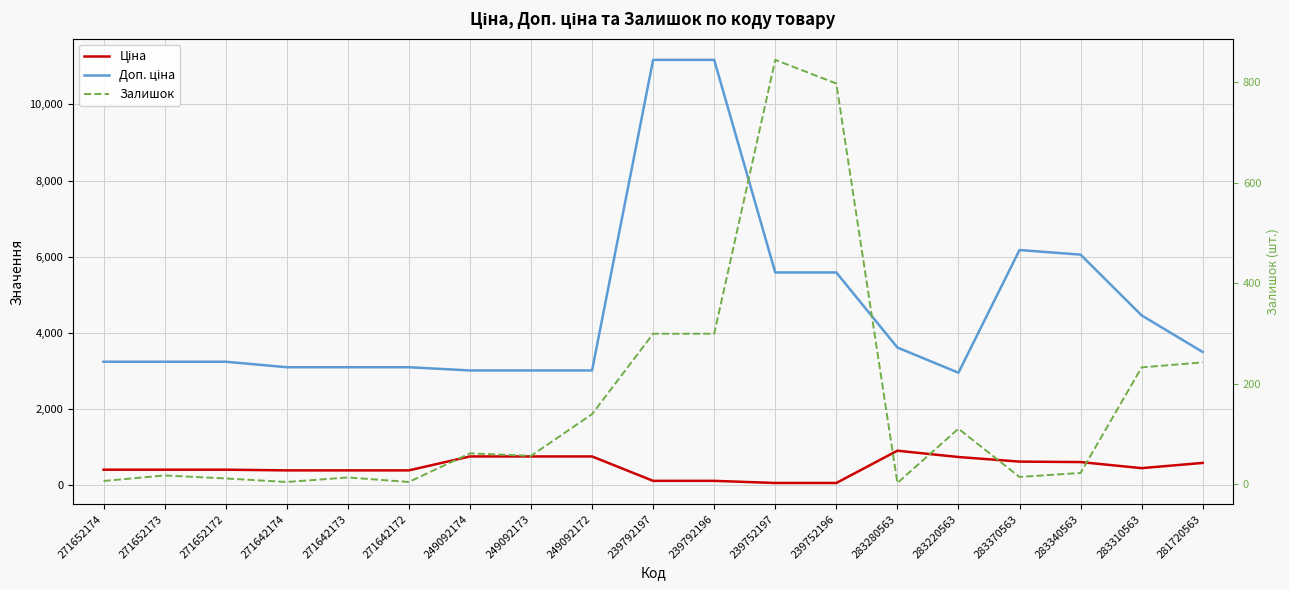

List the labels in order of Доп. ціна value, largest first.

239792197, 239792196, 283370563, 283340563, 239752197, 239752196, 283310563, 283280563, 281720563, 271652174, 271652173, 271652172, 271642174, 271642173, 271642172, 249092174, 249092173, 249092172, 283220563